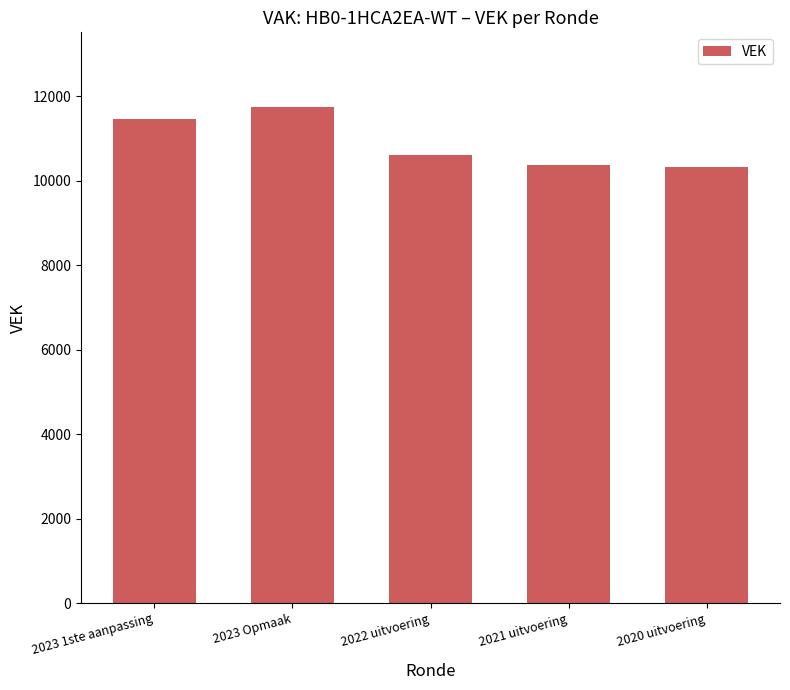

What is the smallest value displayed?

10340